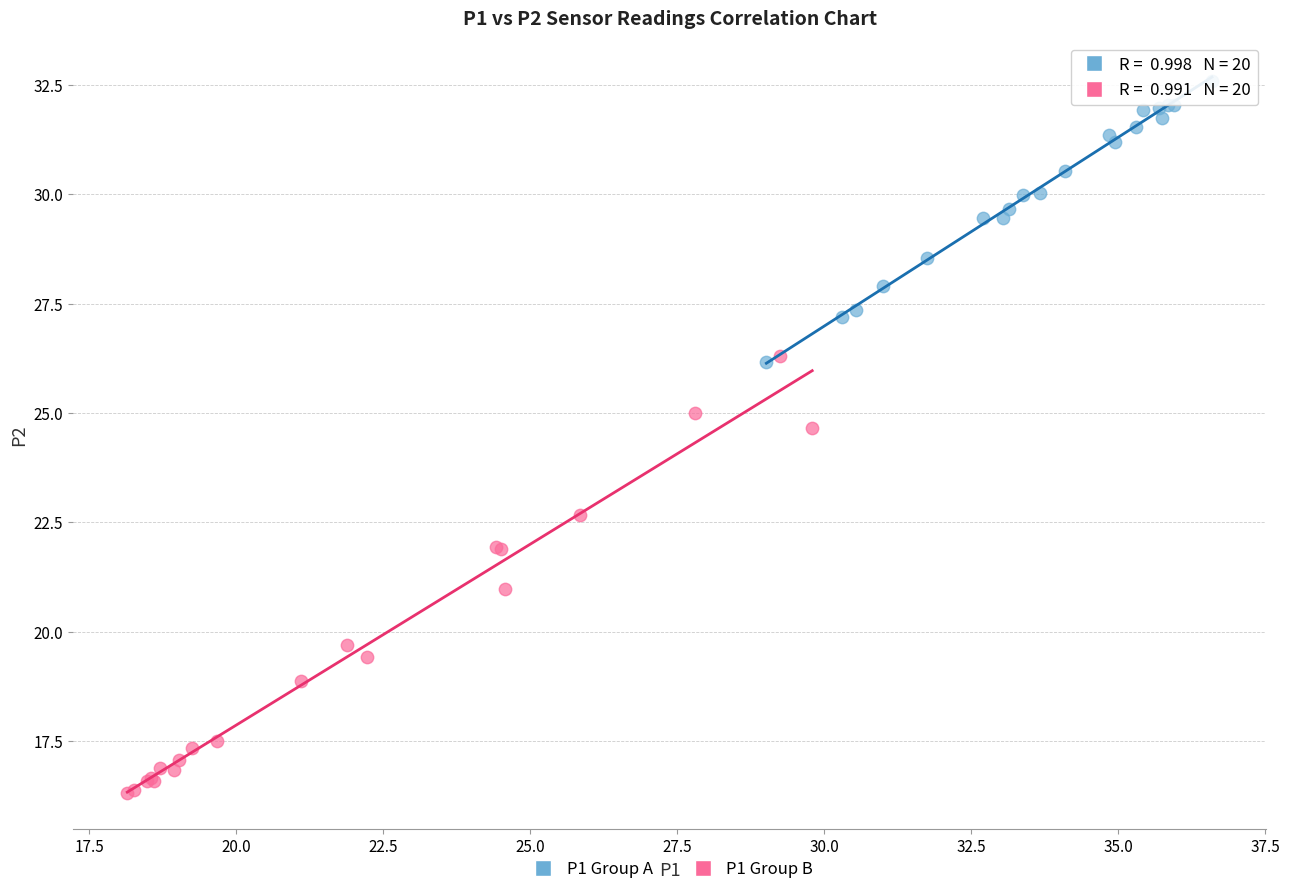

Which series has the largest Y range (max minus min)?

P1 Group B